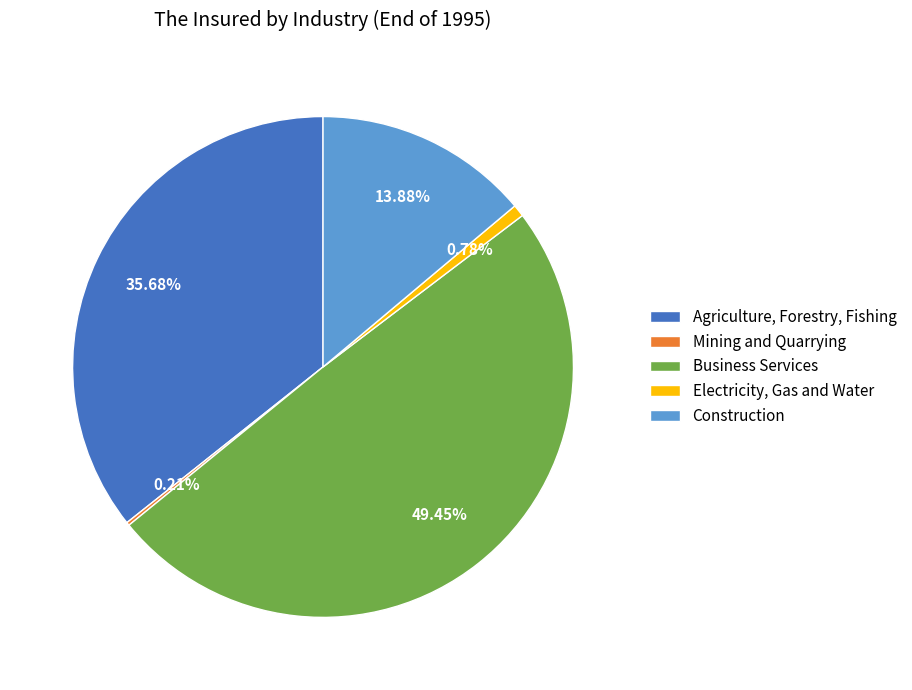

To the nearest percent, what is the average slice percentage?

20%